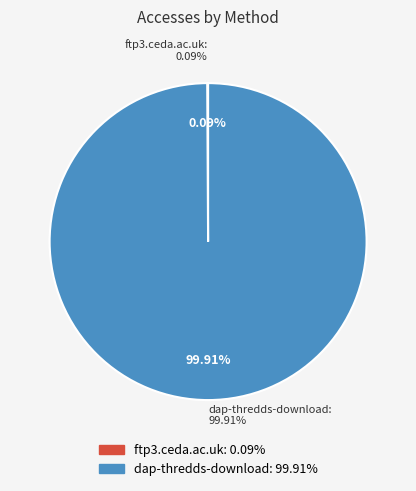

Rank the categories by value from lowest to highest.

ftp3.ceda.ac.uk, dap-thredds-download